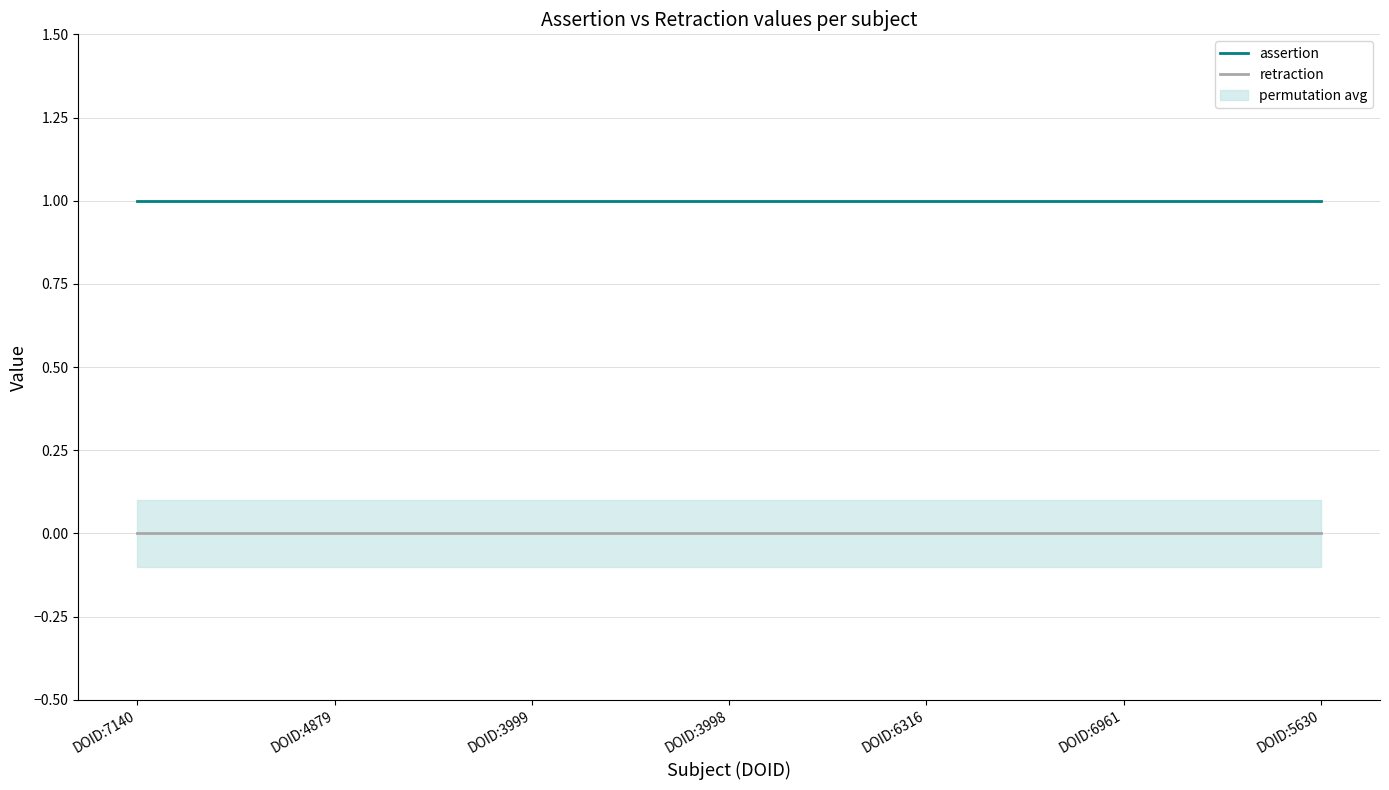

Does the chart have visible grid lines?

Yes